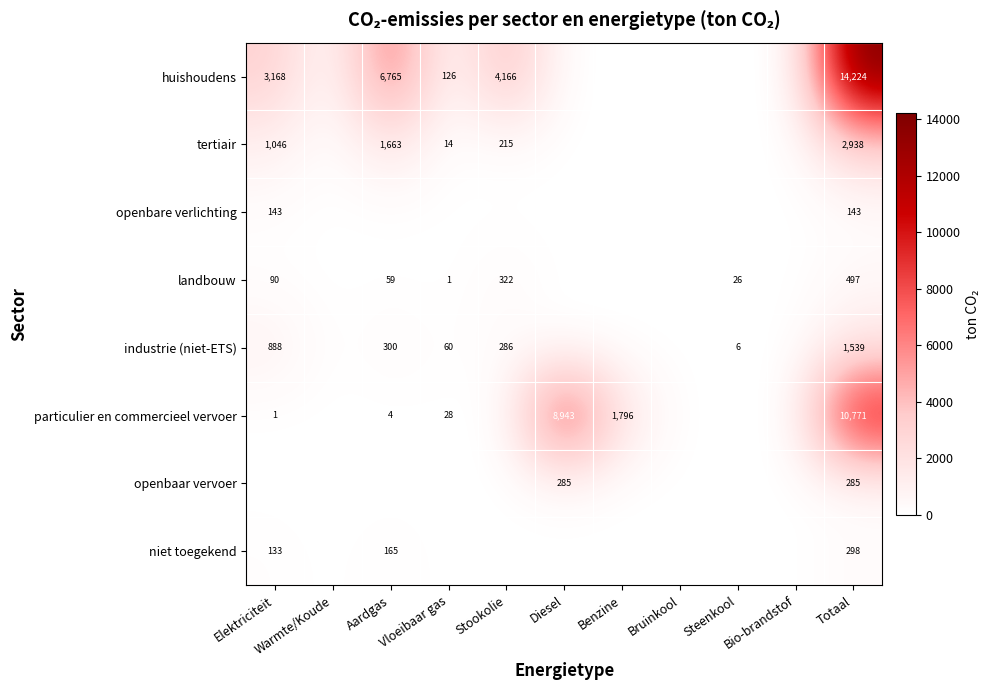

The industrie (niet-ETS) series shows 0.0 at Diesel. True or false?

True